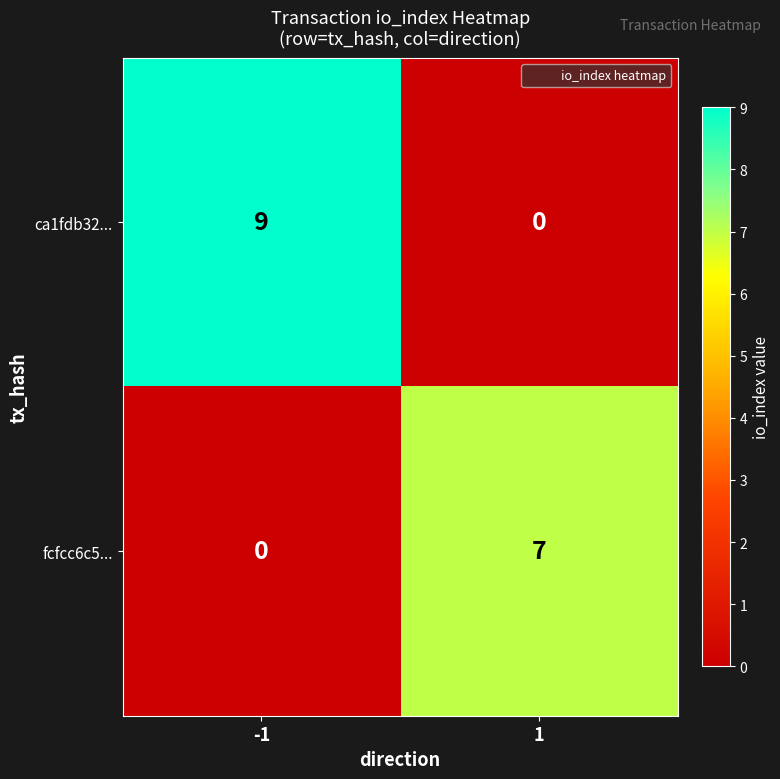

Which series has the largest total across all categories?

ca1fdb32...